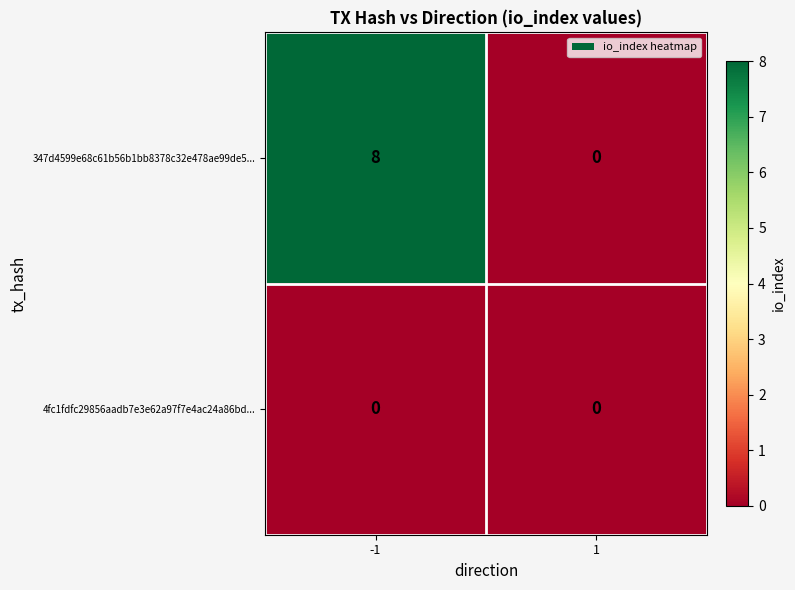

Rank the series by their average value, from highest to lowest.

347d4599e68c61b56b1bb8378c32e478ae99de5..., 4fc1fdfc29856aadb7e3e62a97f7e4ac24a86bd...